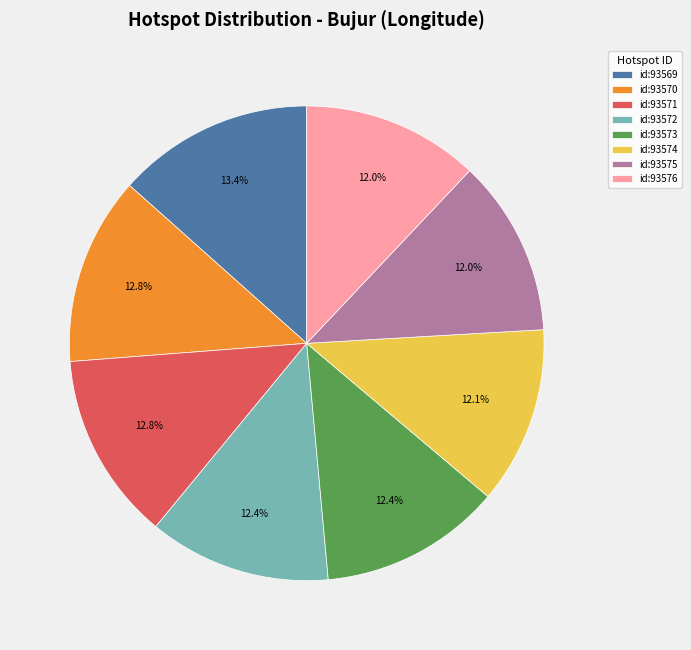

What is the ratio of the value at id:93576 to the value at id:93572?

1.0